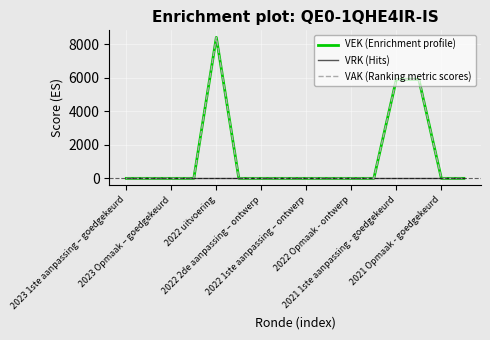

Does the chart display data point markers on the line(s)?

No